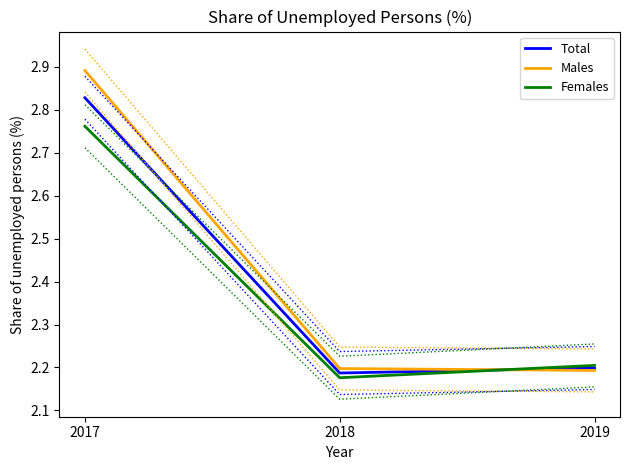

Which series has the largest range (max minus min)?

Males